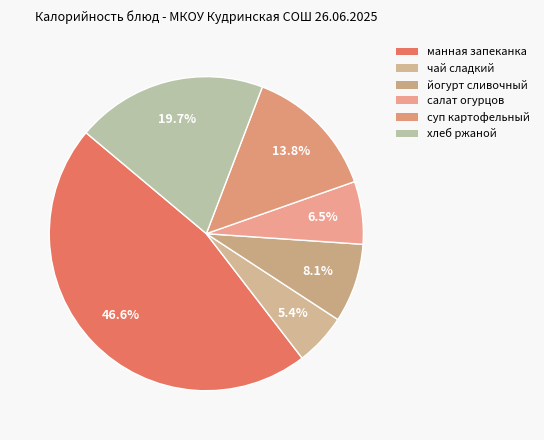

Count the number of slices in the pie.

6